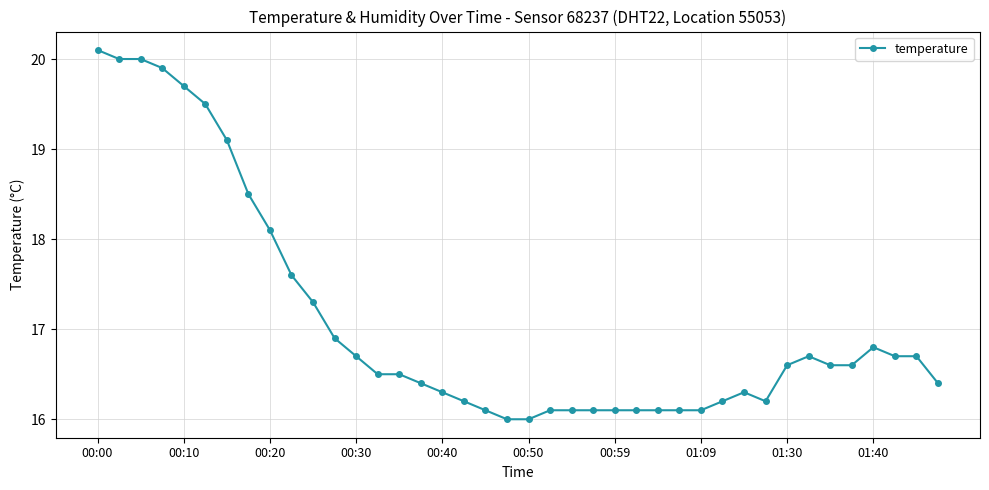

How many lines are shown in the chart?

1